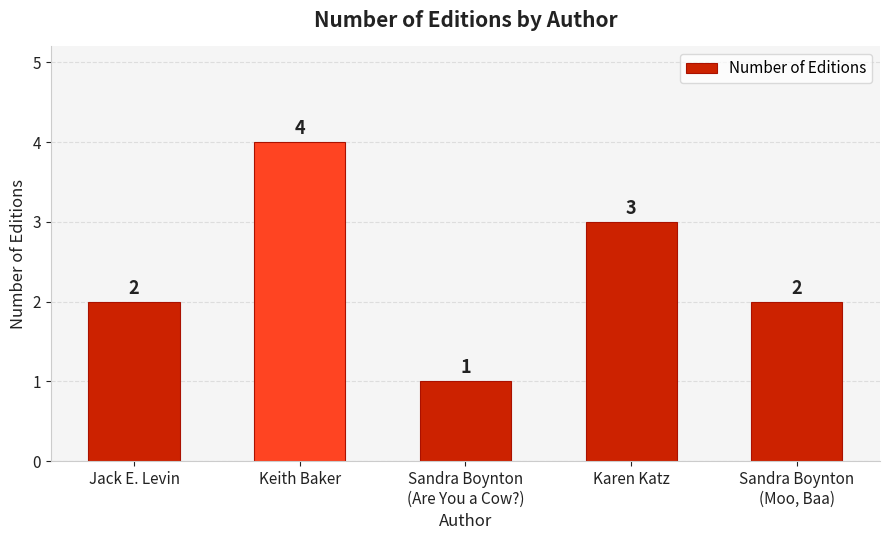

How many data points does each series have?

5